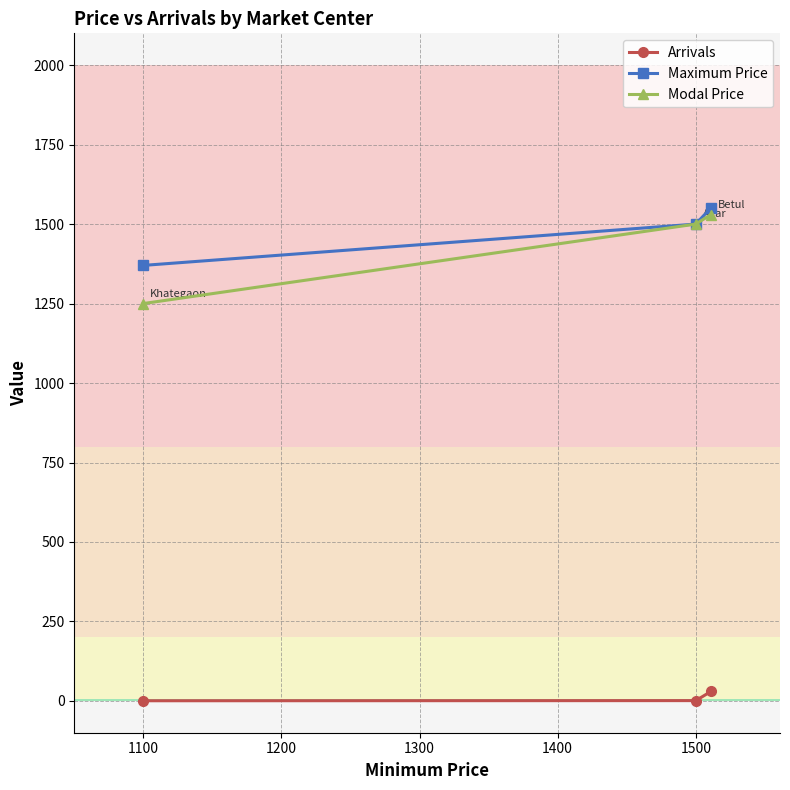

Which series has the largest range (max minus min)?

Modal Price